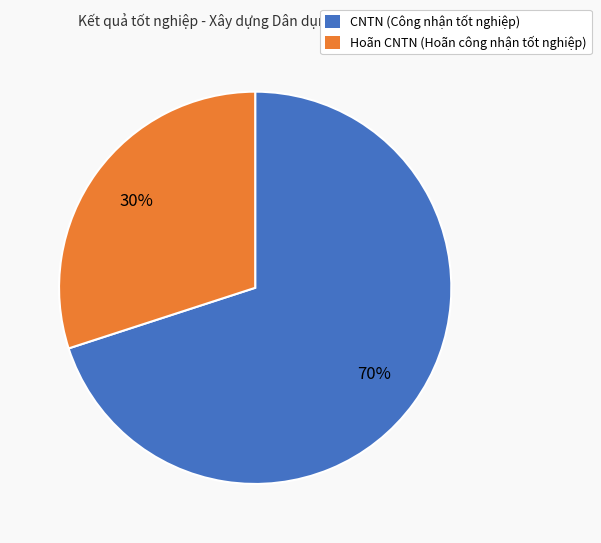

To the nearest percent, what portion does CNTN represent?

70%